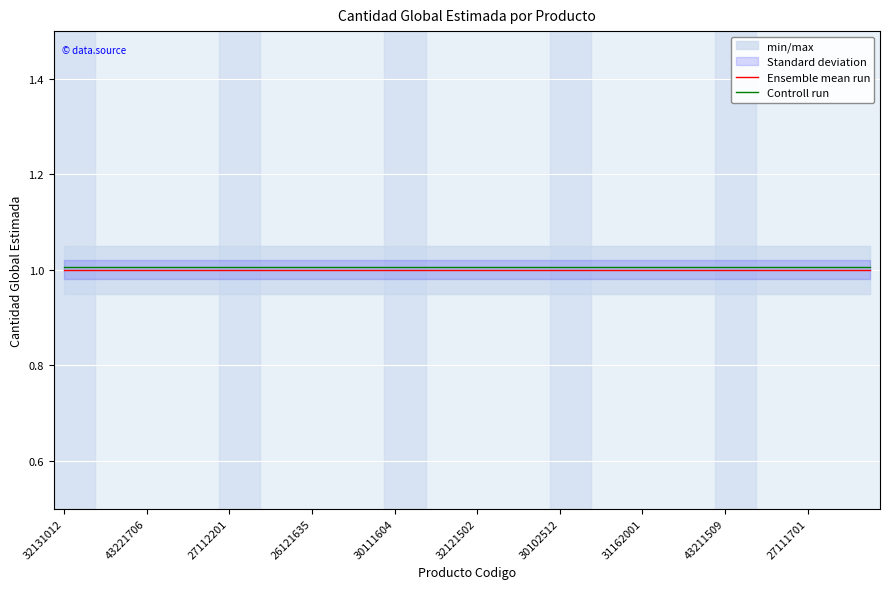

How many lines are shown in the chart?

2